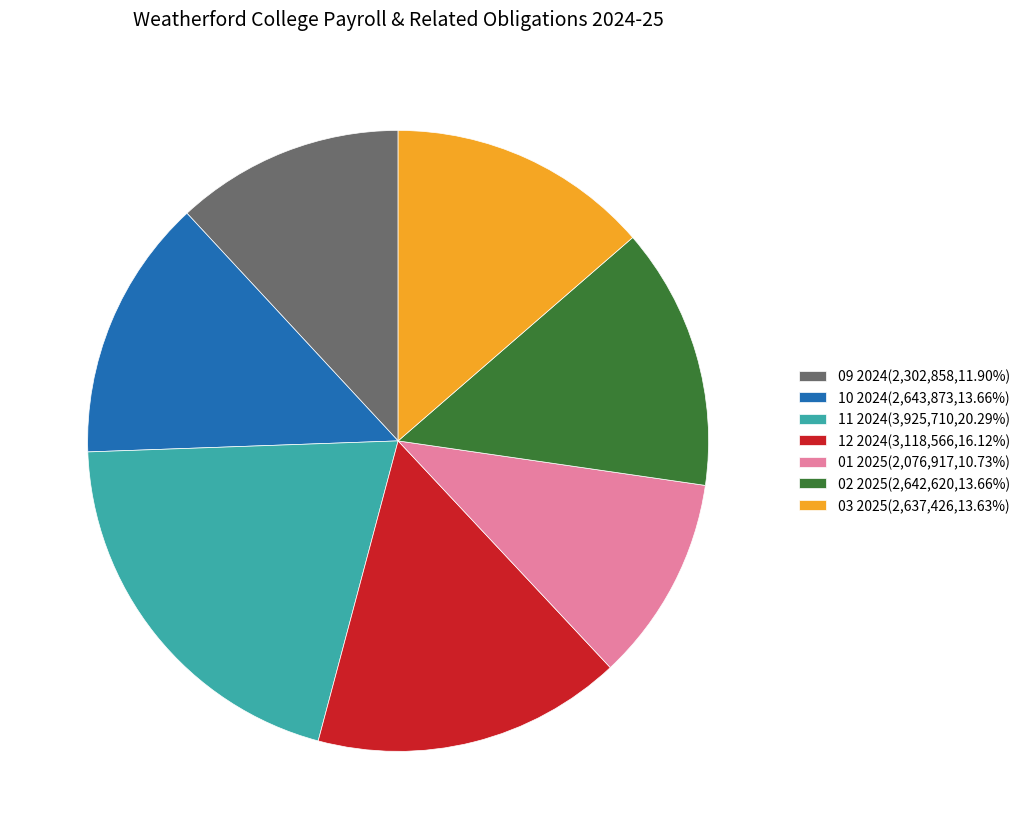

Which has a higher value, 09 2024 or 02 2025?

02 2025